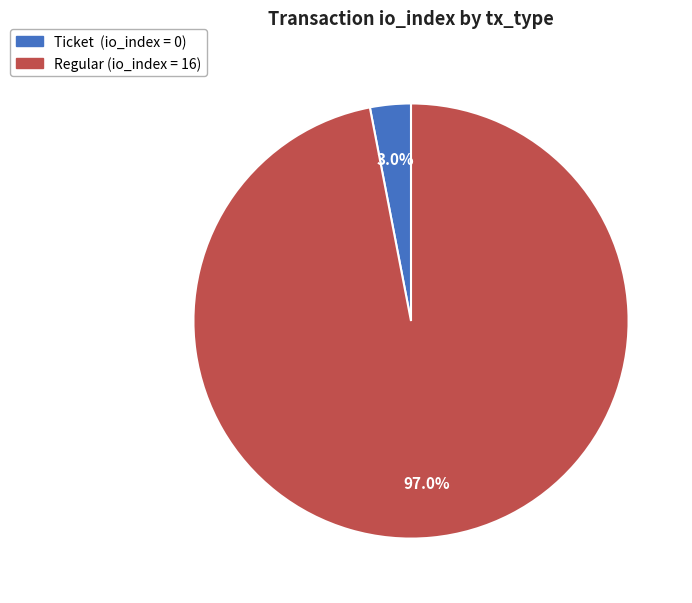

To the nearest percent, what is the difference between the largest and smallest slice percentages?

94%